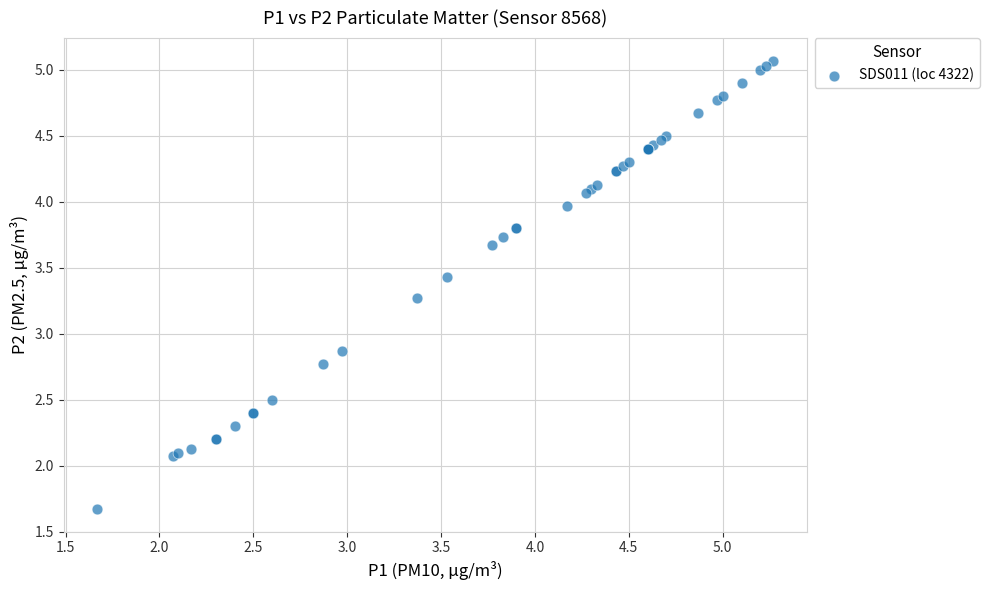

What Y value in the scatter plot is closest to 3?

2.9